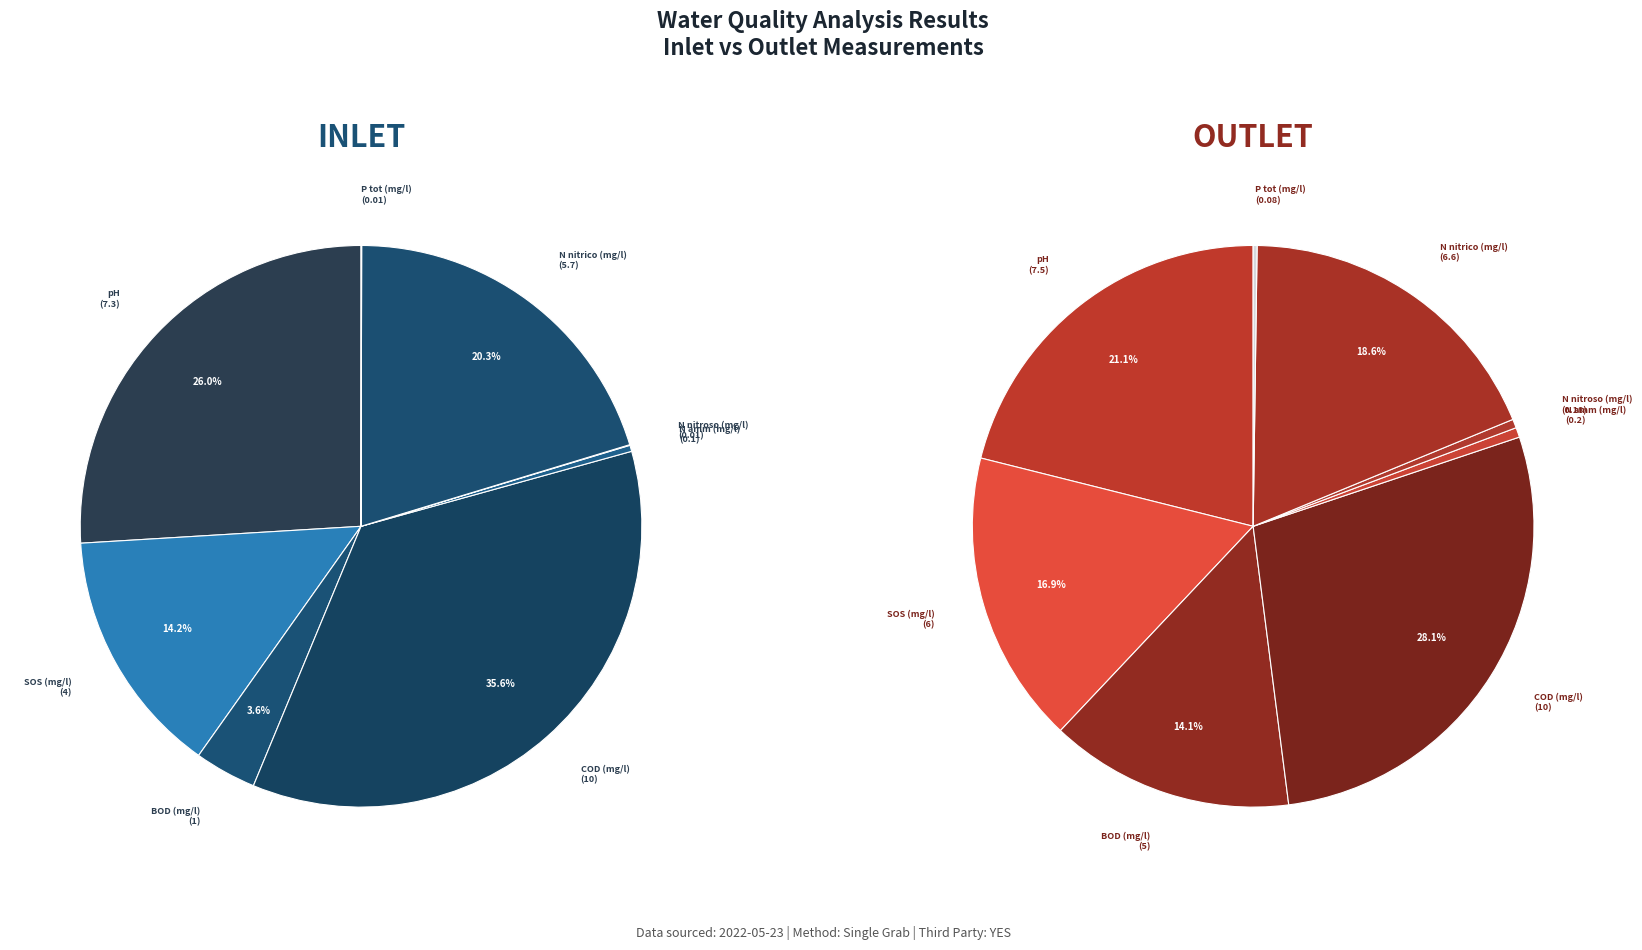

To the nearest percent, what is the combined percentage of P tot (mg/l) and N nitroso (mg/l)?

1%